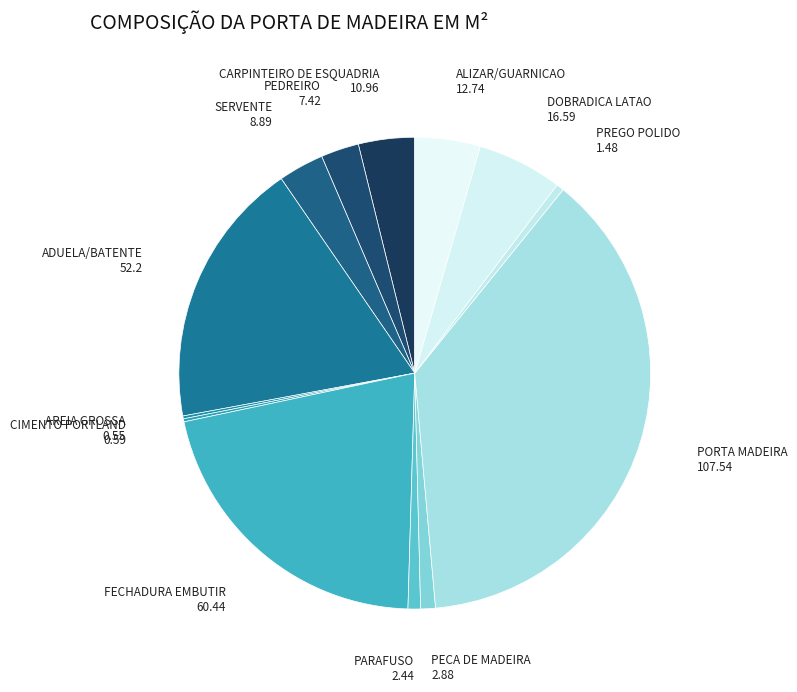

Which category has the biggest portion of the pie?

PORTA MADEIRA